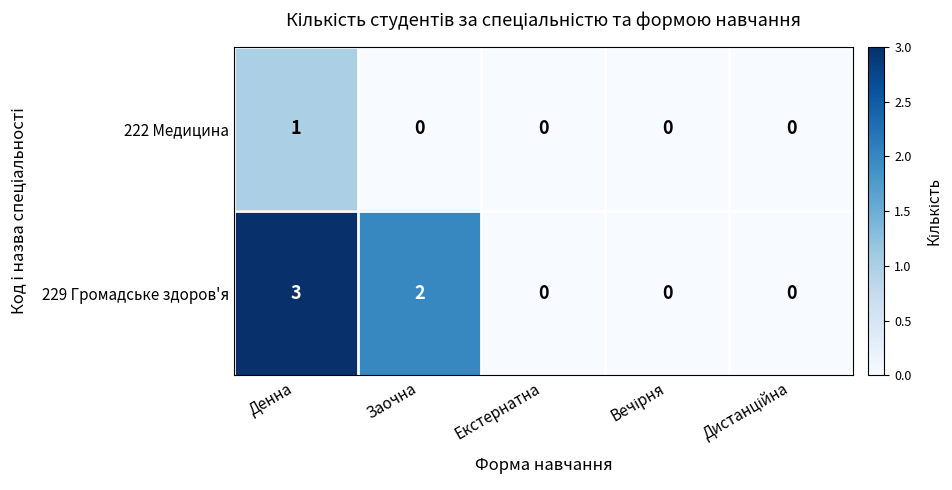

Rank the series at Заочна from highest to lowest value.

229 Громадське здоров'я, 222 Медицина